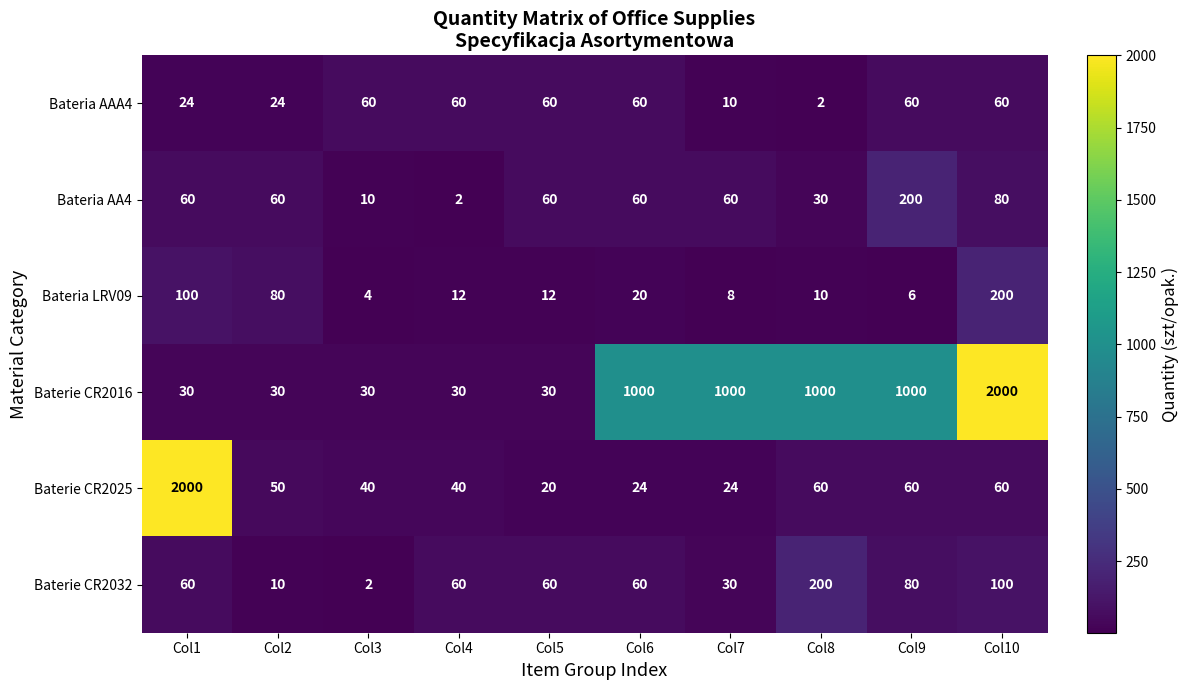

What is the spread (max minus min) of values at Col1?

1976